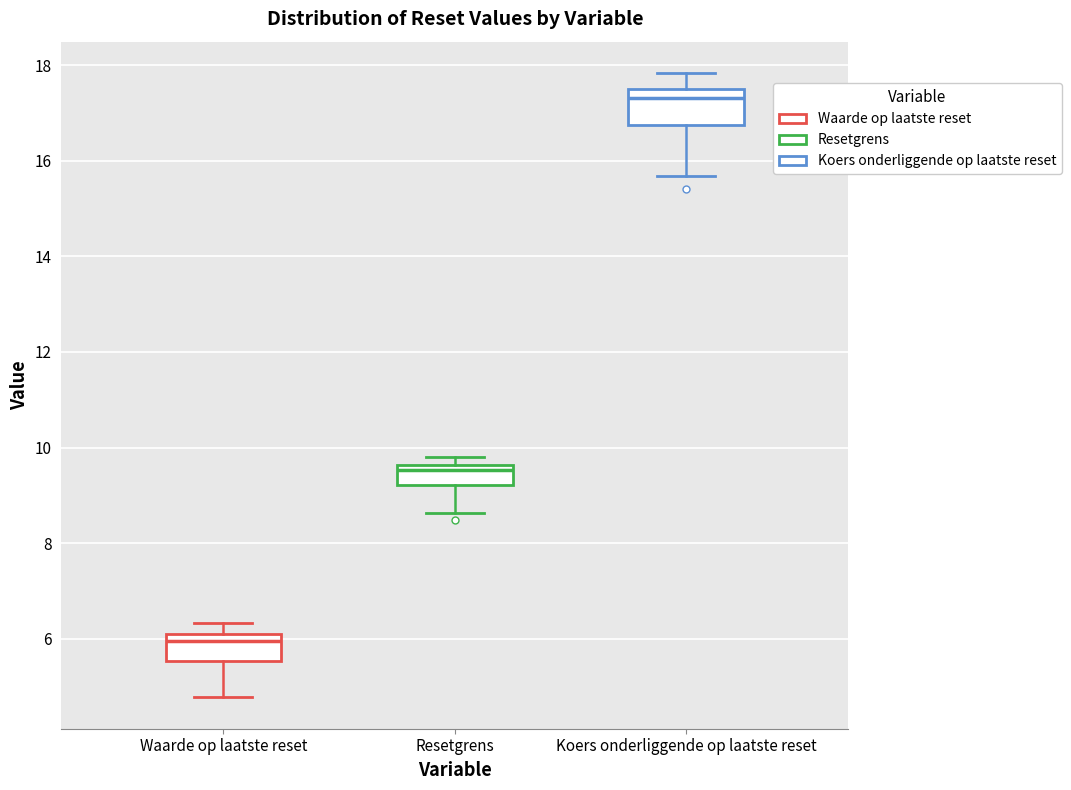

Which box's median line is the lowest?

Waarde op laatste reset